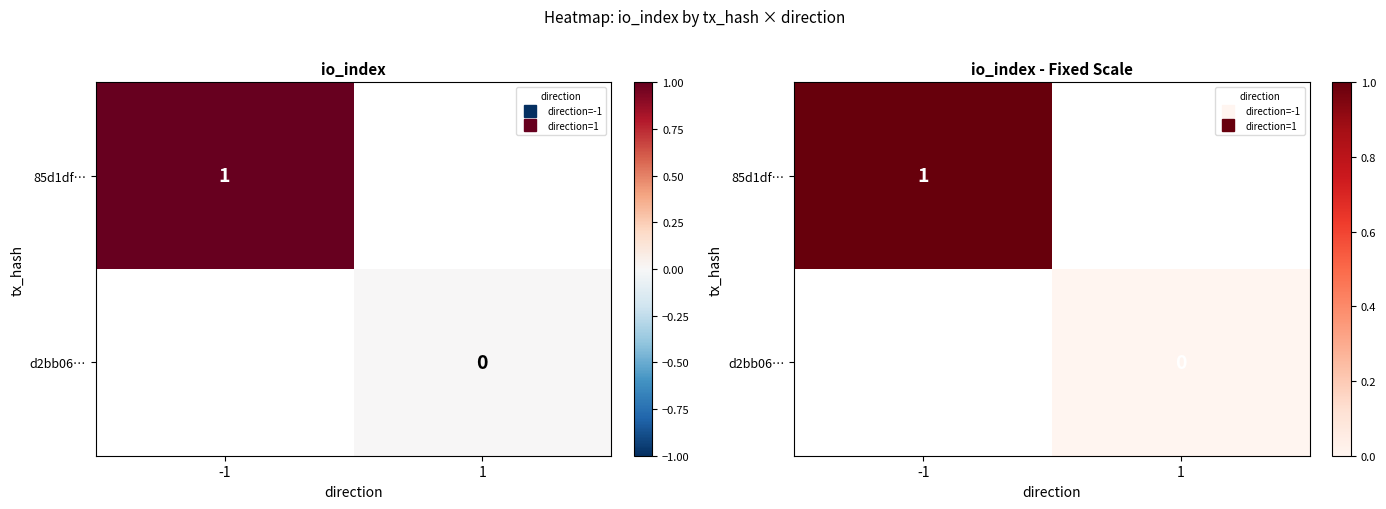

What is the approximate value of 85d1df… at -1?

1.0